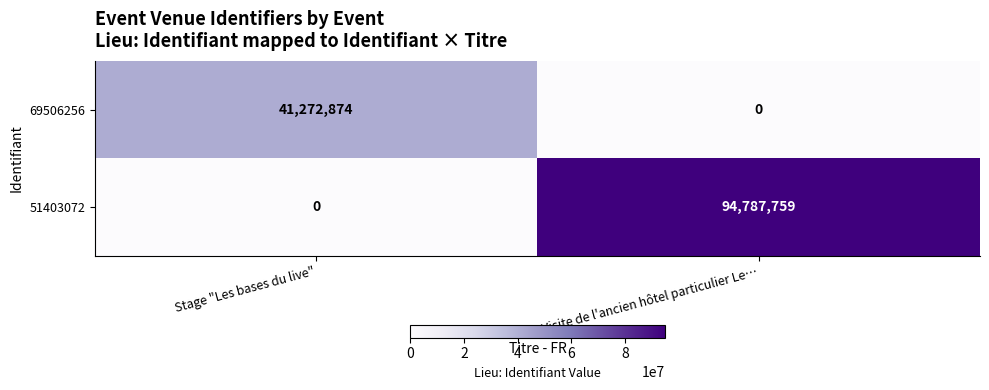

What is the difference between the maximum and minimum values in the 69506256 series?

41272874